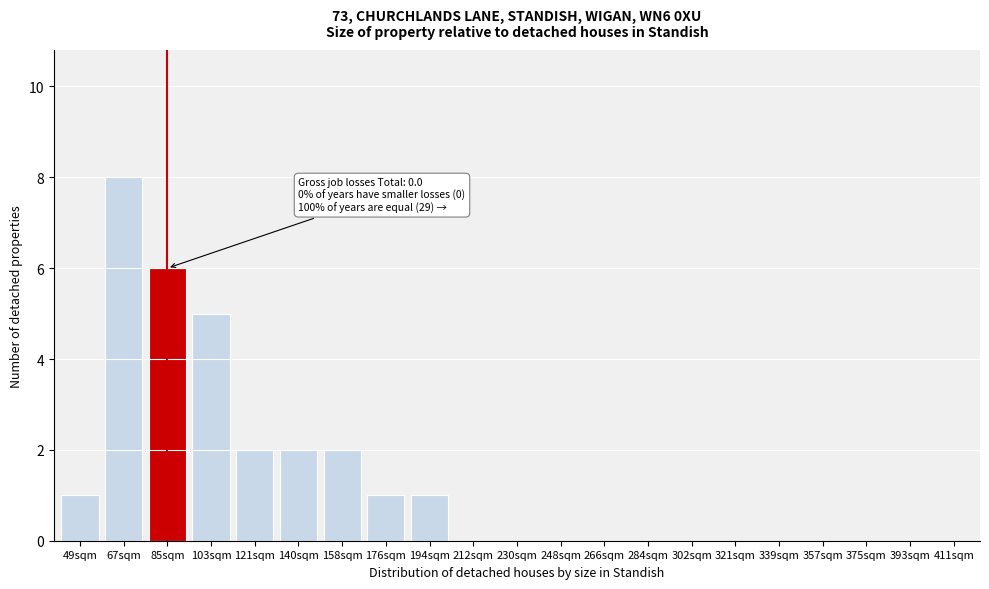

What is the greatest value displayed?

8